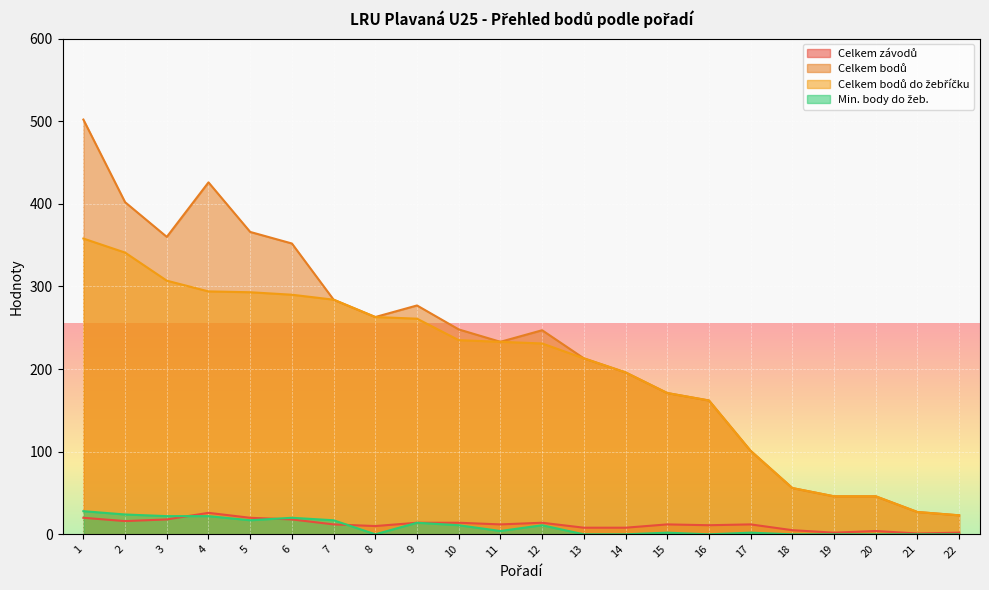

Is the value of Celkem bodů do žebříčku at 5 greater than the value of Celkem závodů at 15?

Yes